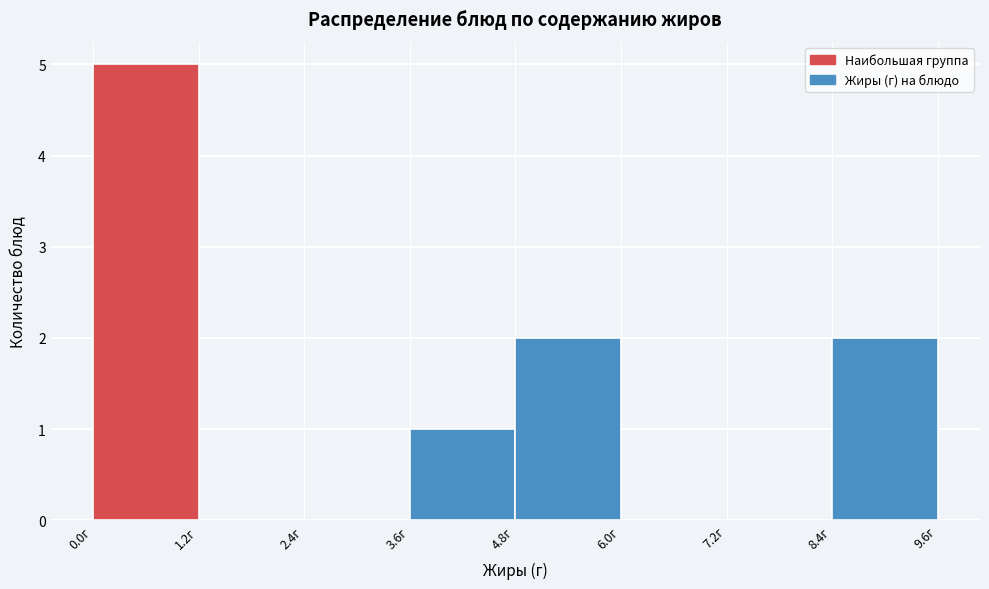

Reading left to right, list every bar in this chart as the range it spans on the x-axis followed by its height. Neither the bar edges nor the heights are printed on the chart, so give them approximately, as read against the axes.

0.0 to 1.2: 5
1.2 to 2.4: 0
2.4 to 3.6: 0
3.6 to 4.8: 1
4.8 to 6.0: 2
6.0 to 7.2: 0
7.2 to 8.4: 0
8.4 to 9.6: 2